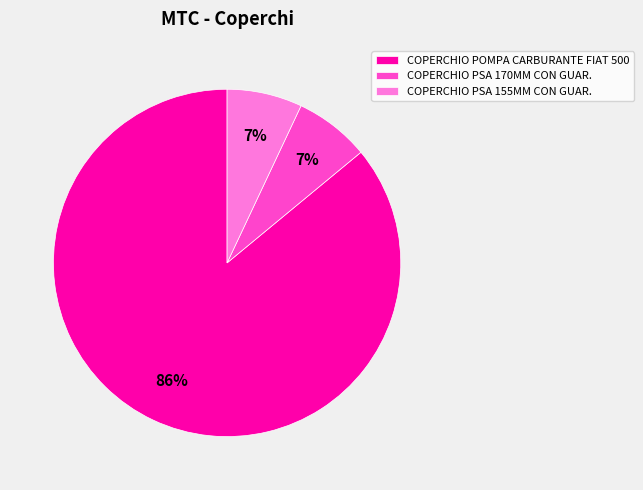

To the nearest percent, what is the average slice percentage?

33%